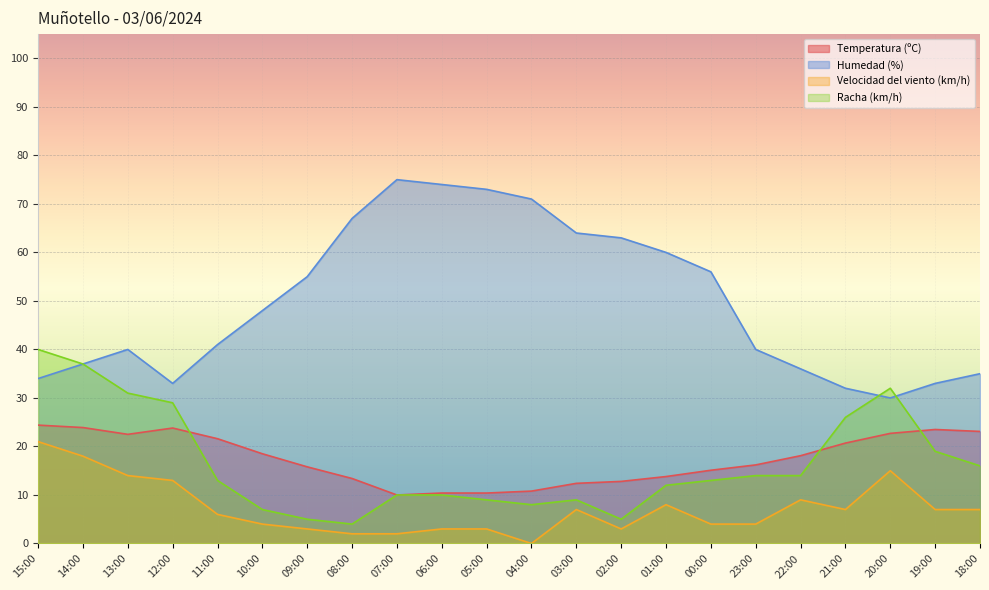

Where is Racha (km/h) nearest to the value 22?

19:00